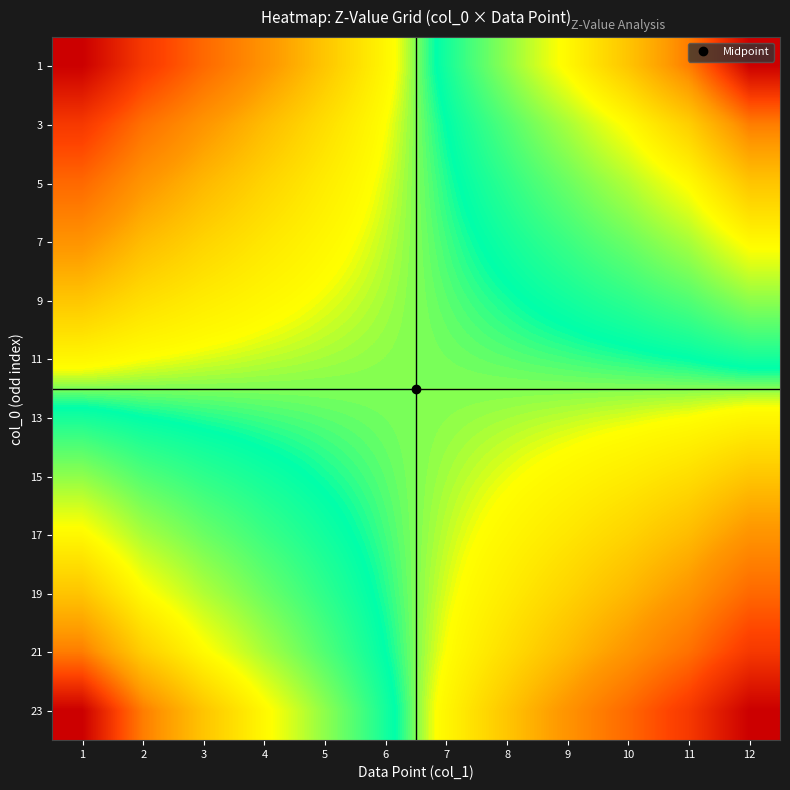

What is the minimum value shown in the chart?

-3.0